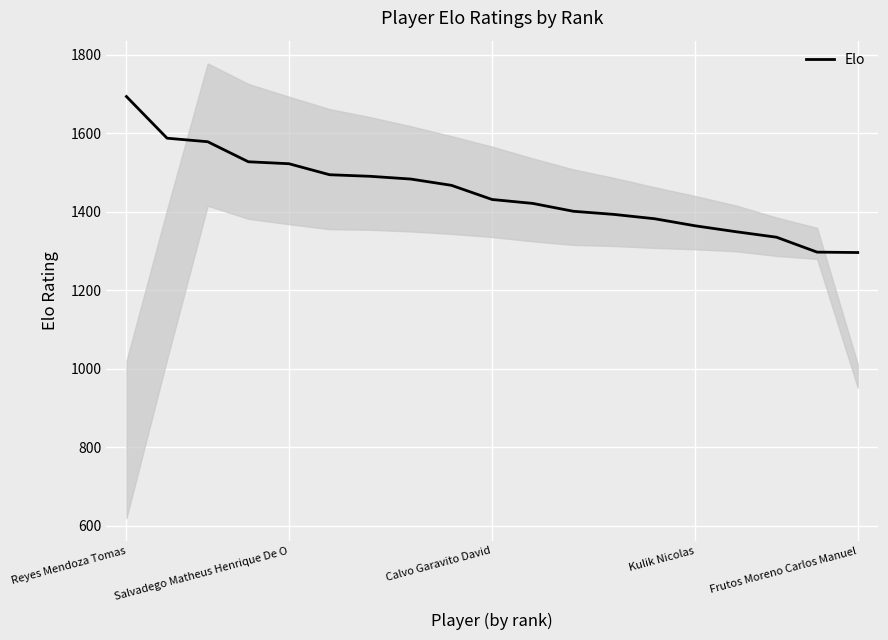

Reading left to right, extract all data points from this chart.

1693	1587	1578	1527	1522	1494	1490	1483	1467	1431	1421	1401	1393	1382	1364	1349	1335	1297	1296